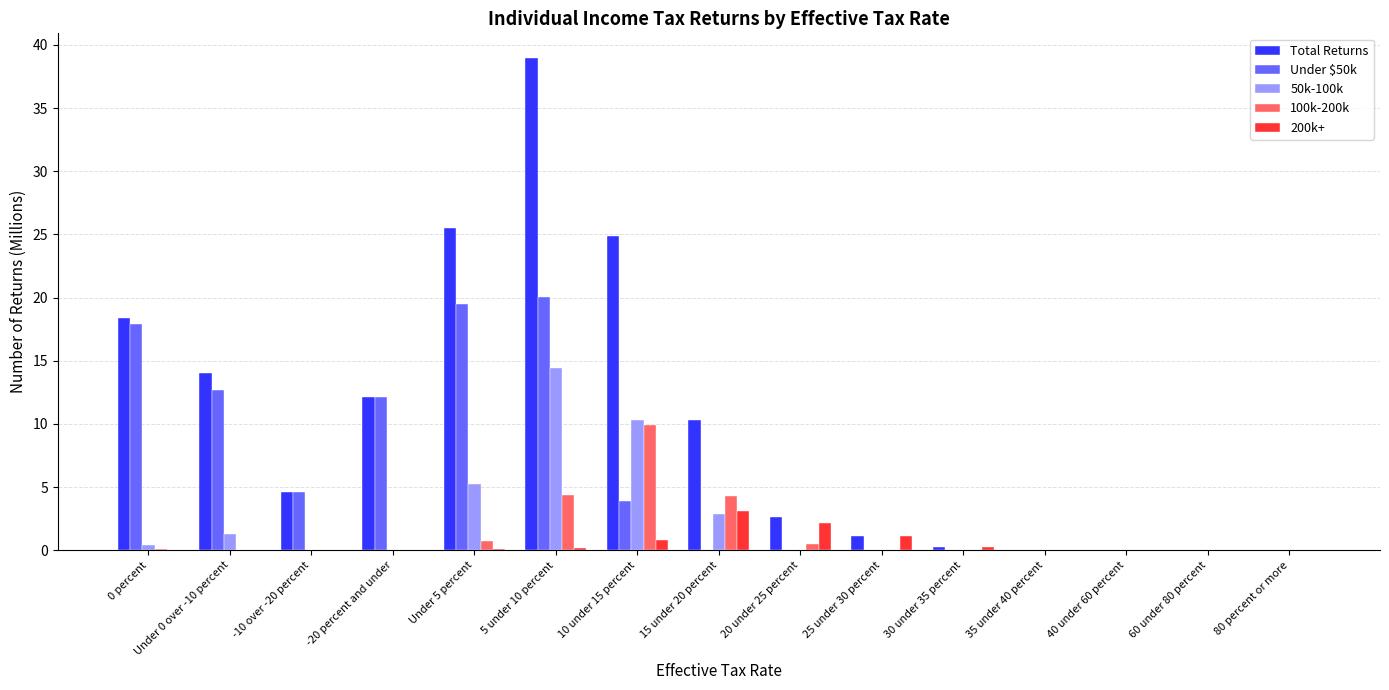

Is it true that Total Returns equals 2.9 at -10 over -20 percent?

False